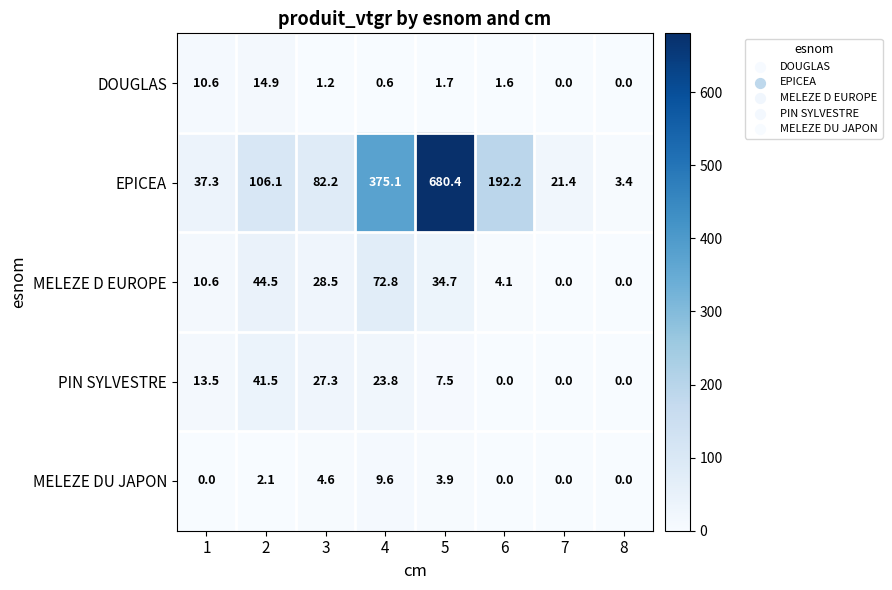

How many series are shown in this chart?

5